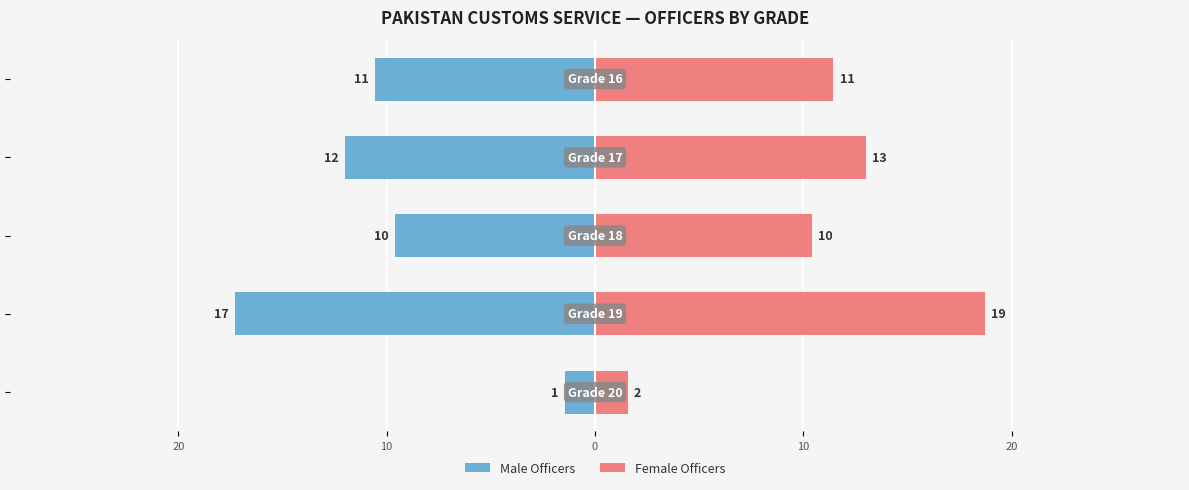

How many values in the Male Officers series are below -10?

3